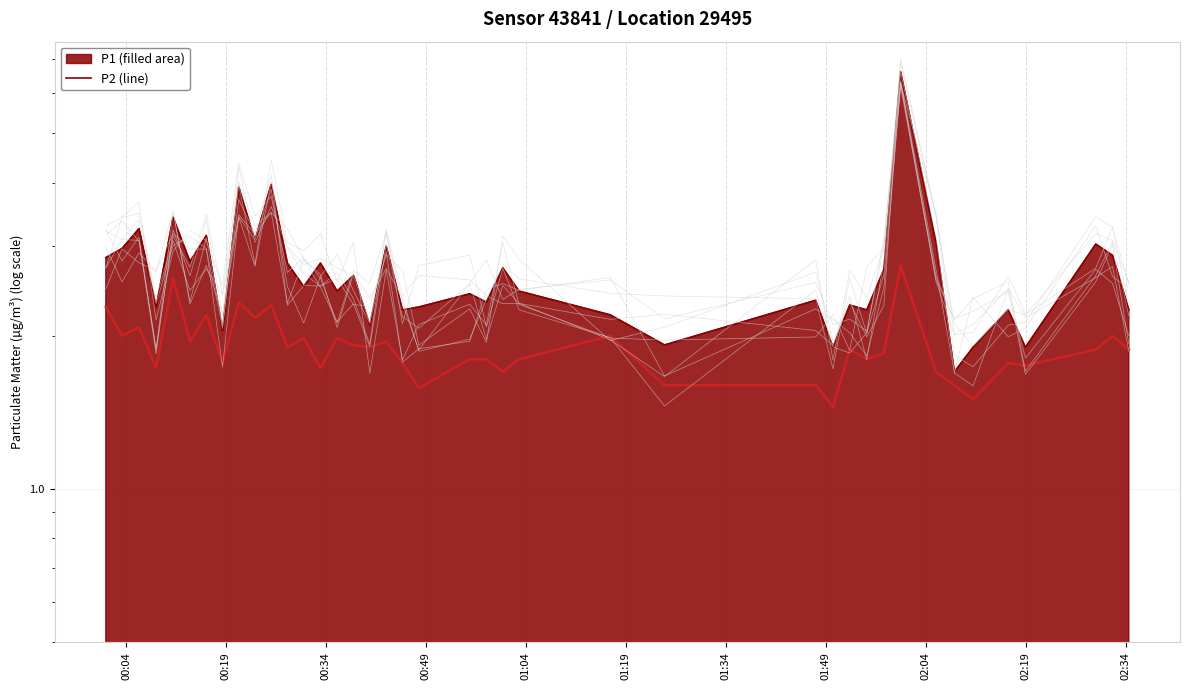

Does the chart display data point markers on the line(s)?

No